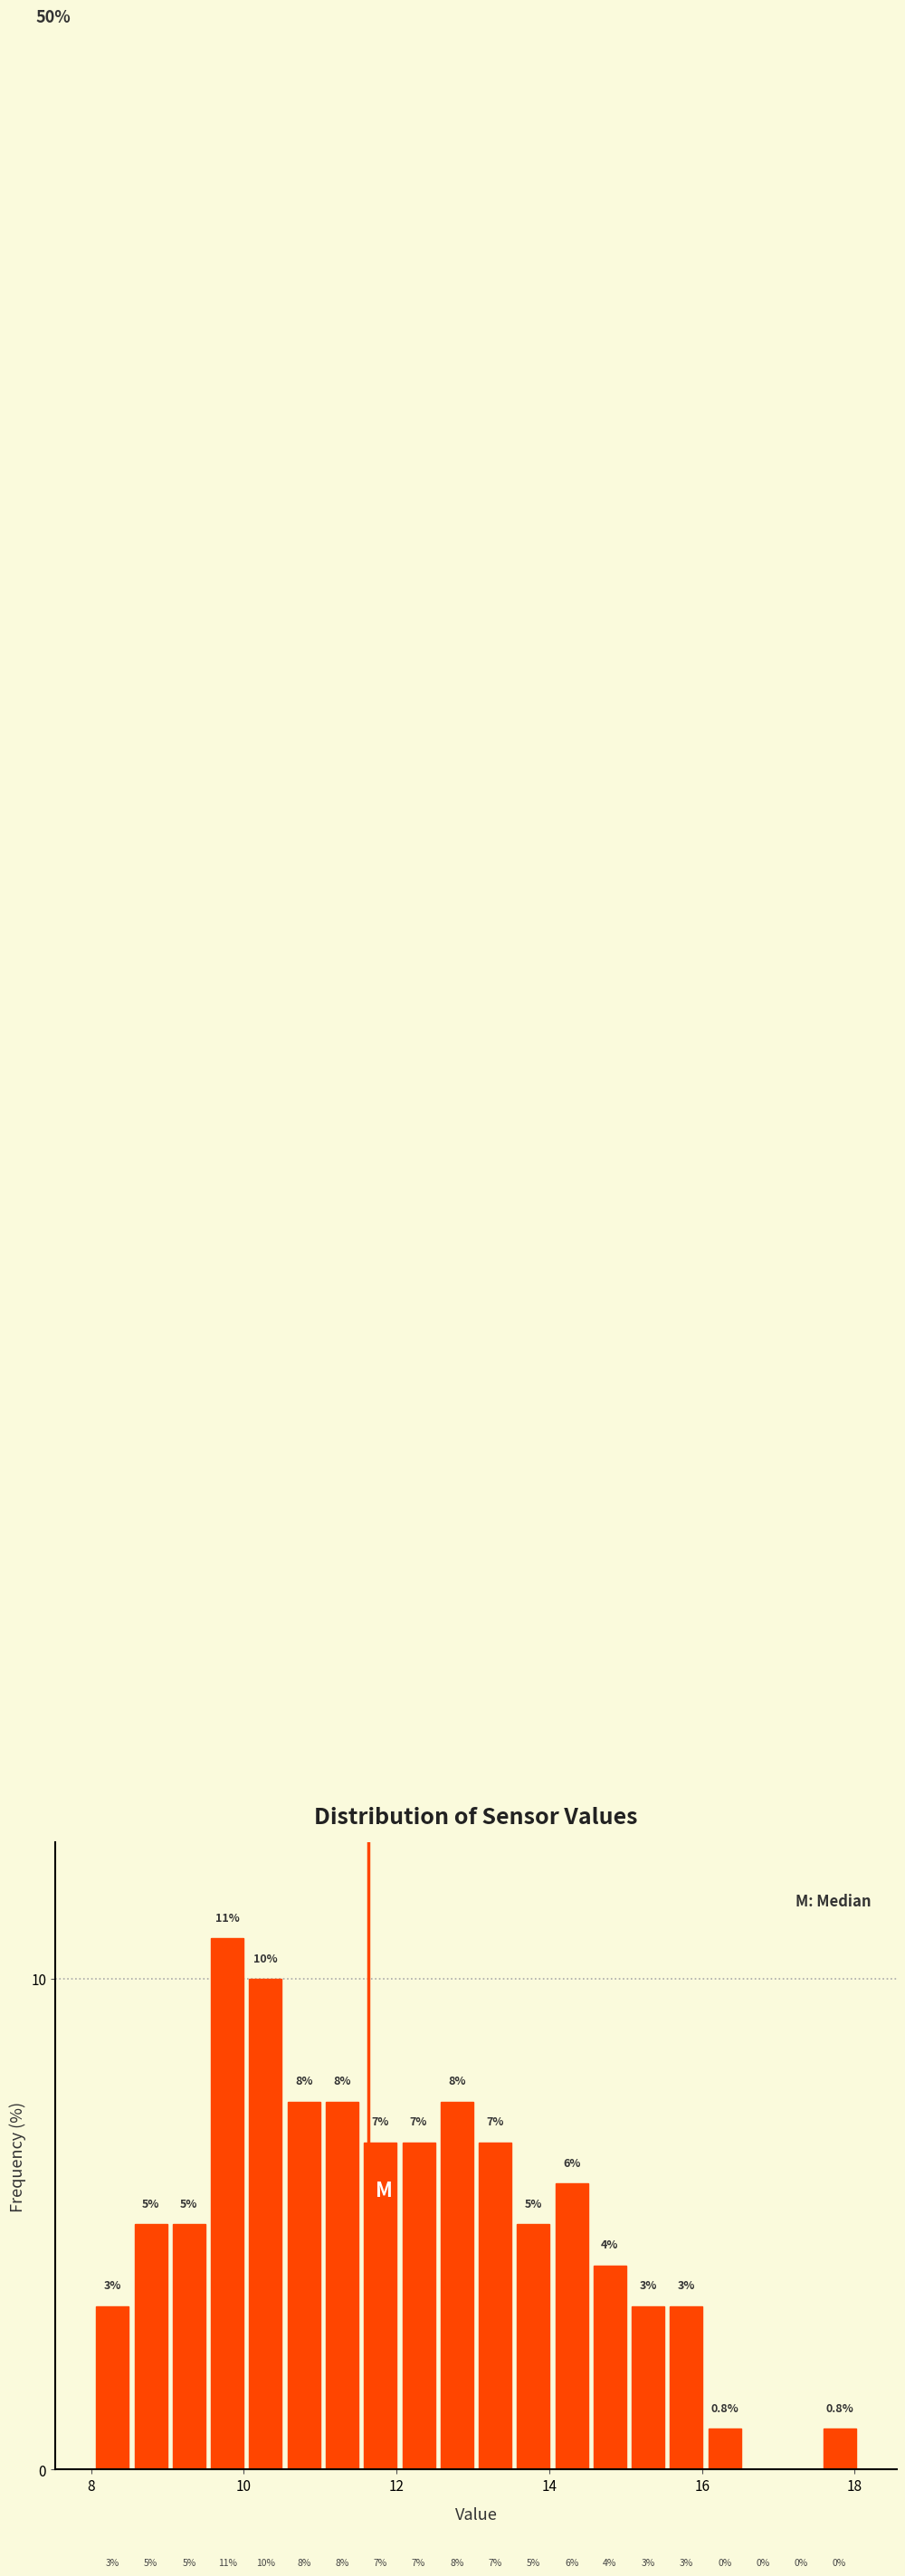

Read against the x-axis, roughly where is the centre of the tallest bar?

9.8